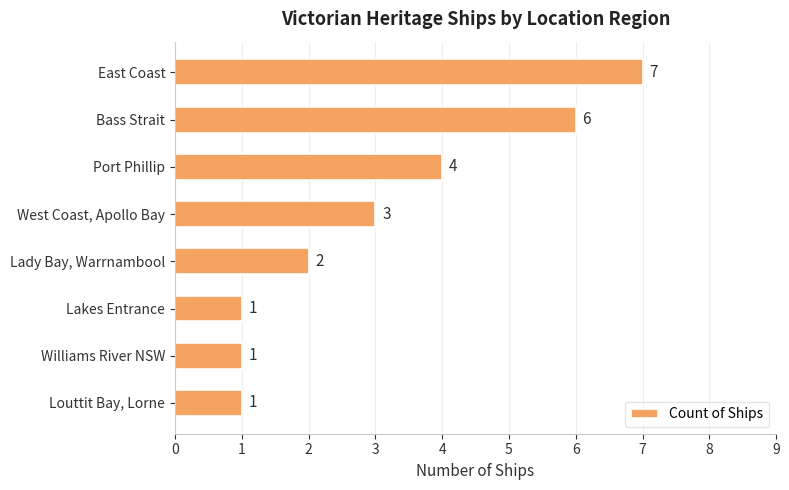

The value at West Coast, Apollo Bay is 2. True or false?

False